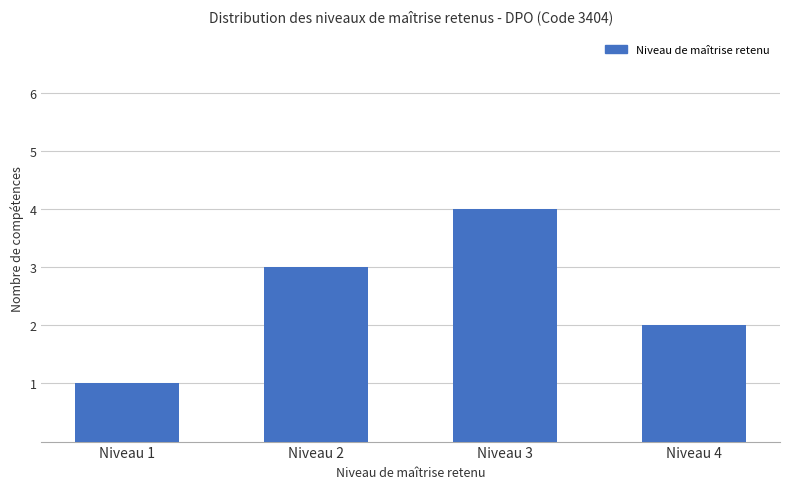

Are the bars horizontal?

No